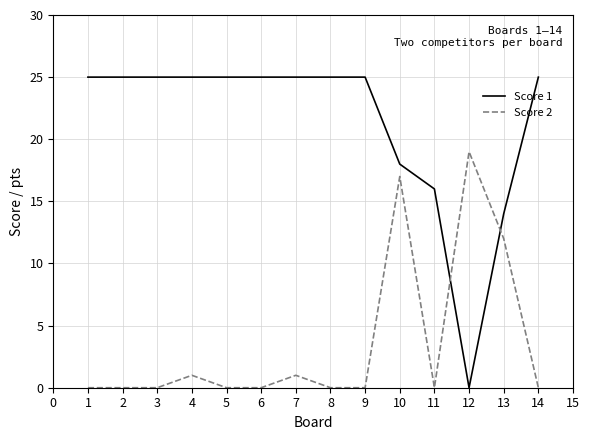

Which category has the lowest value in the Score 1 series?

12